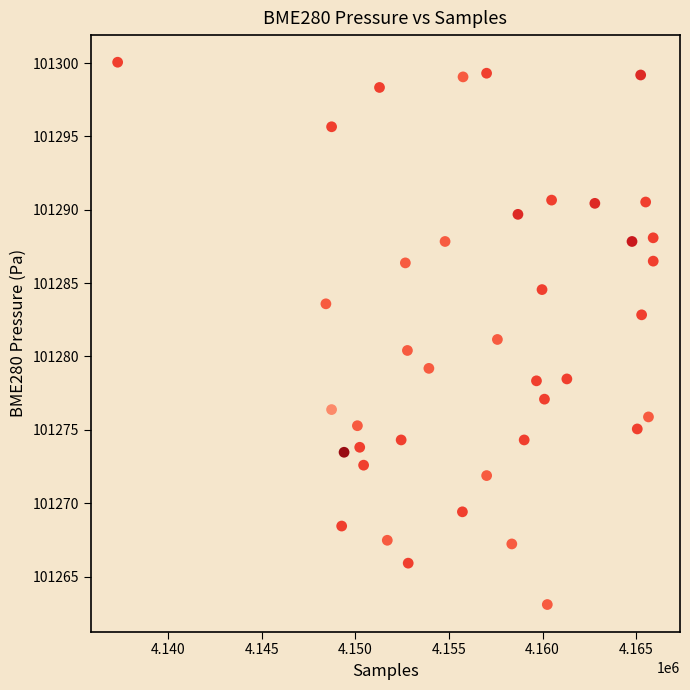

What is the range of Y values (max minus min)?

37.0